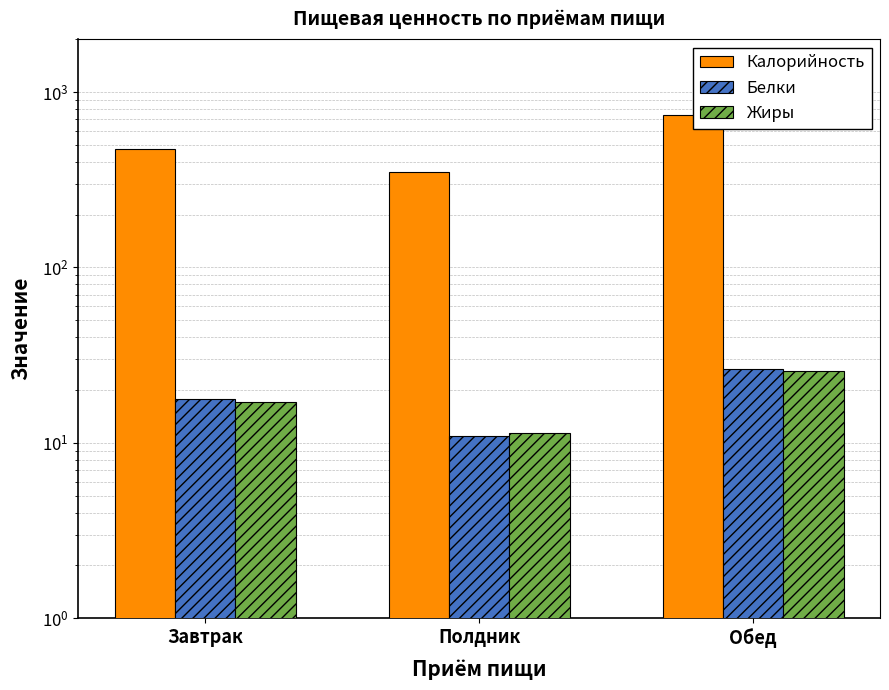

What is the total value across all series at Обед?

795.4